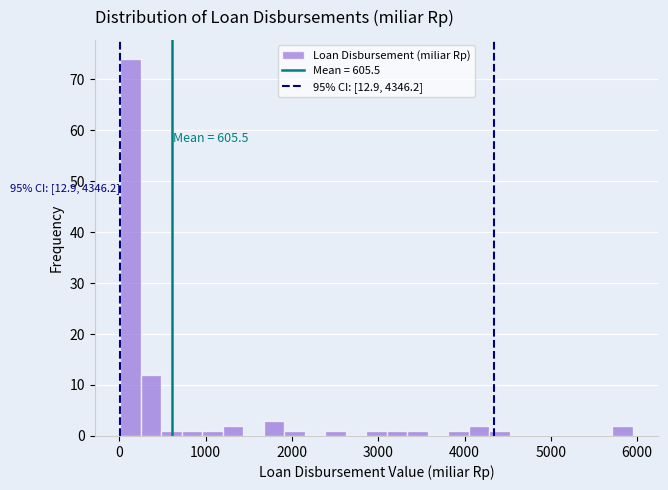

Around what value on the x-axis is the tallest bar? Give the approximate position of its centre, as read against the axis.

100